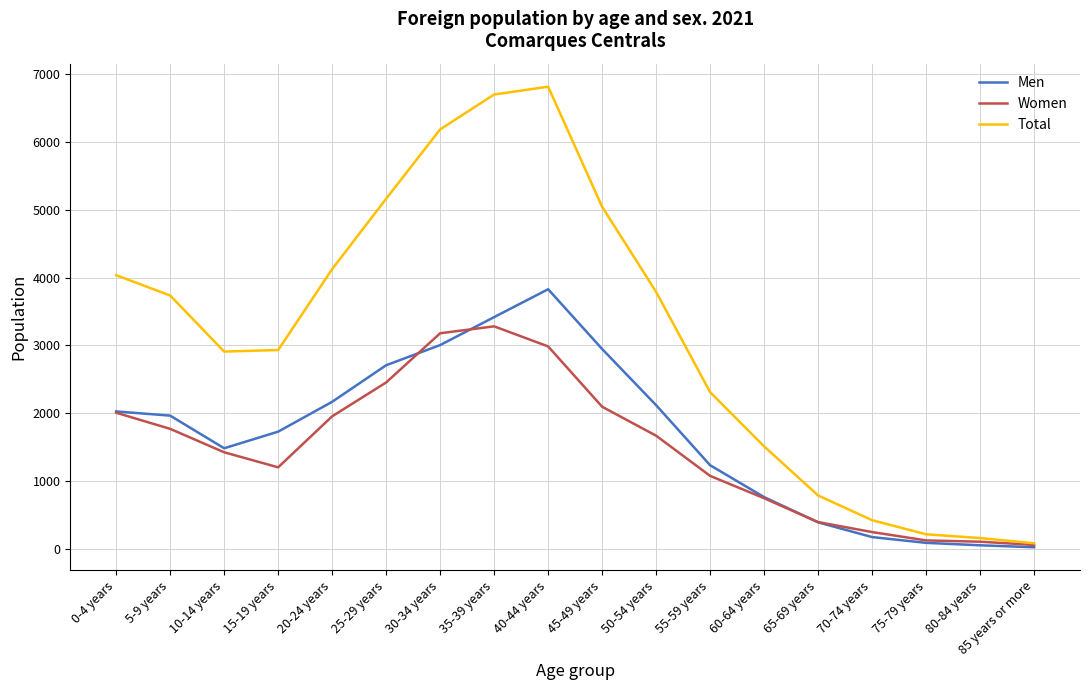

Which series has the largest total across all categories?

Total